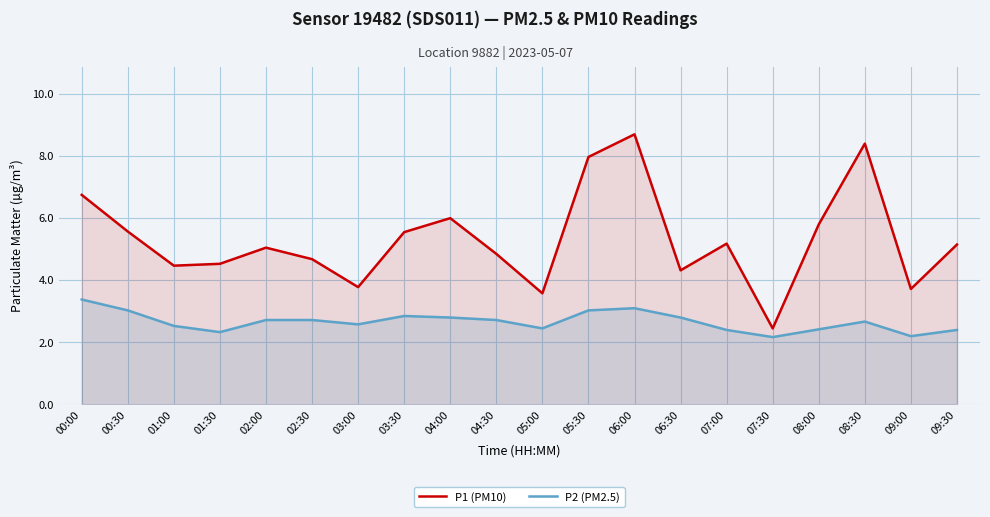

True or false: P1 (PM10) and P2 (PM2.5) intersect in this chart.

False